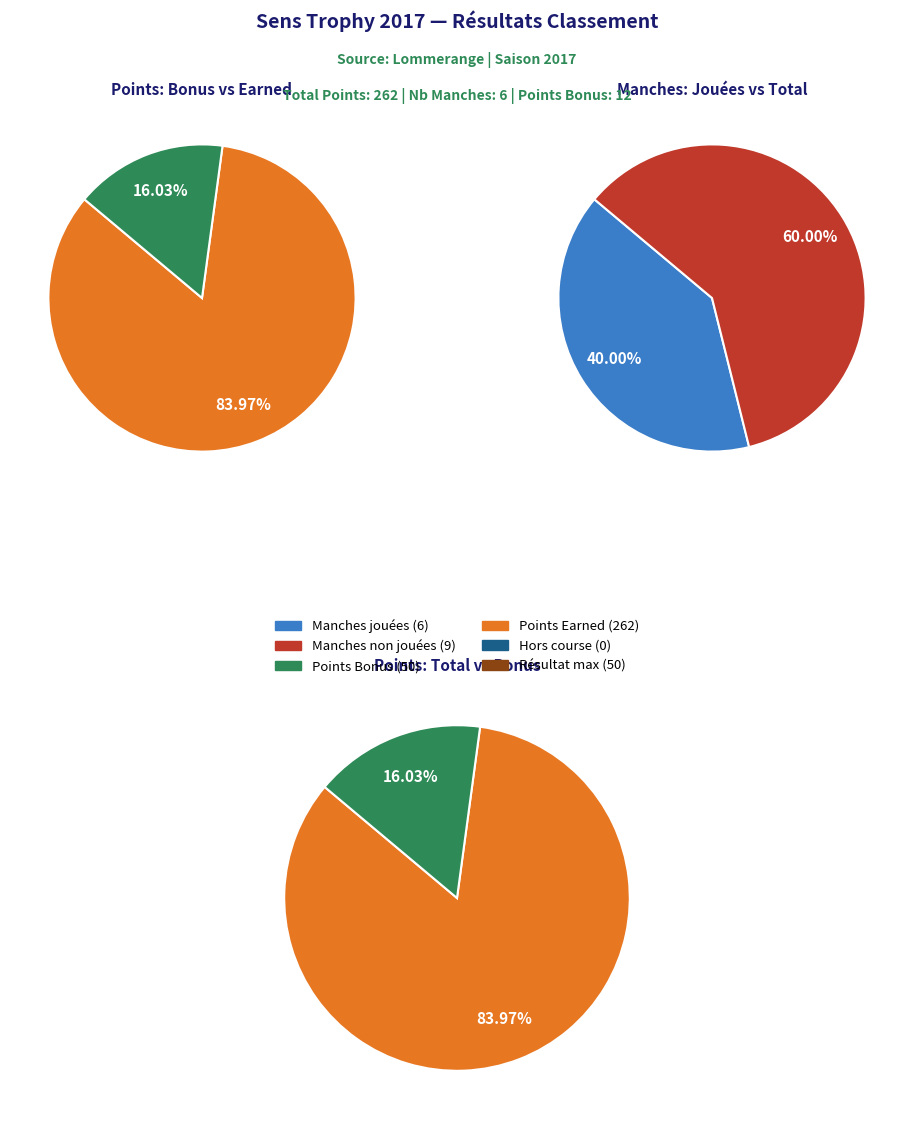

True or false: Non accounts for 1% of the total.

False